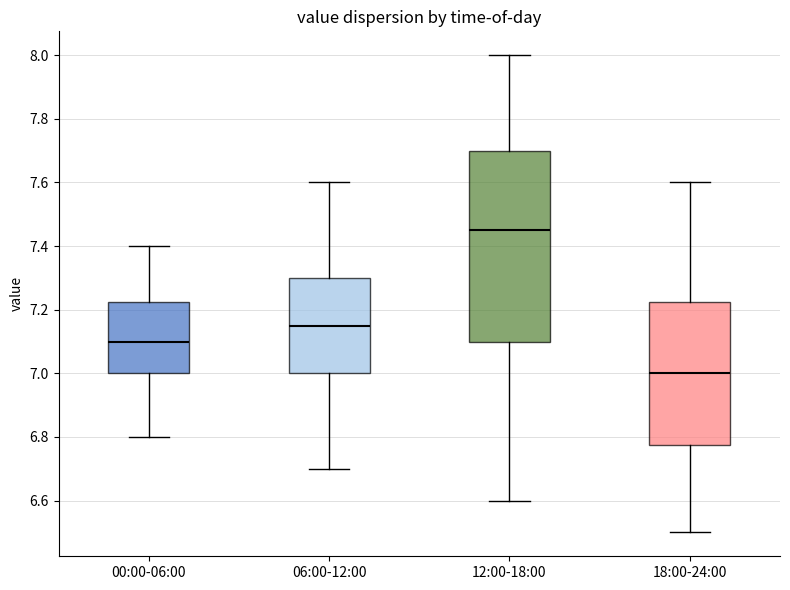

Which box's median line is the lowest?

18:00-24:00